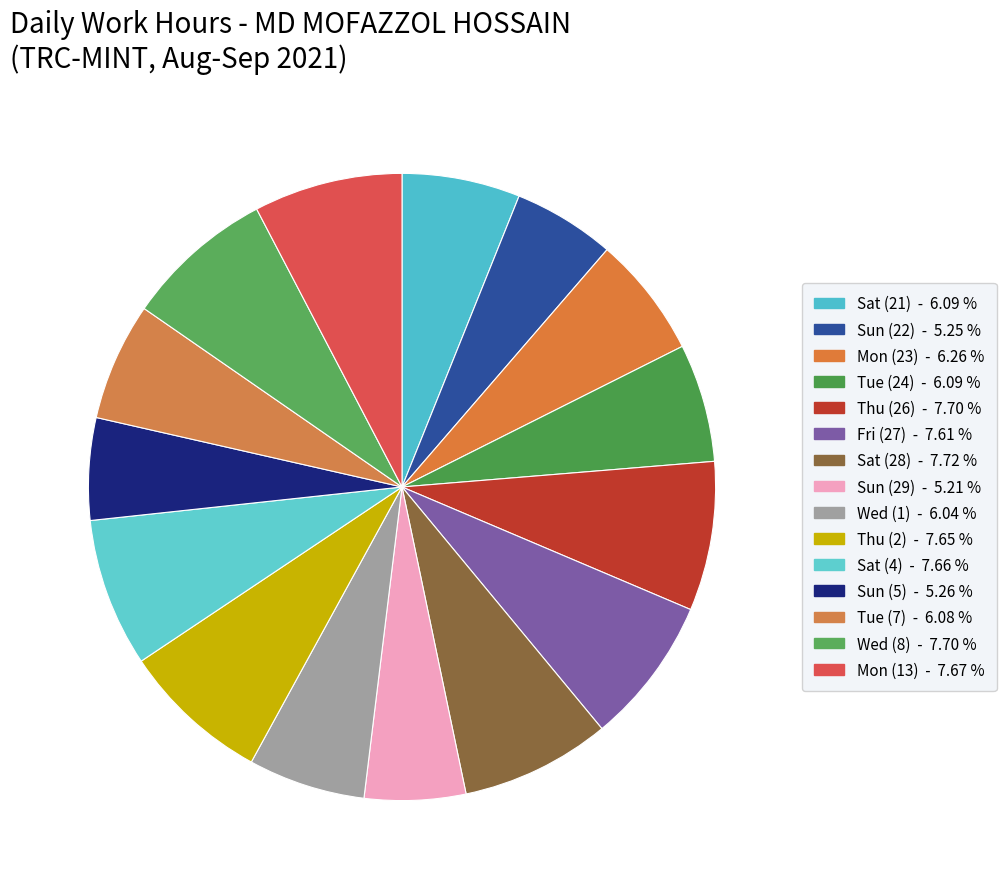

Does any single category account for the majority?

No